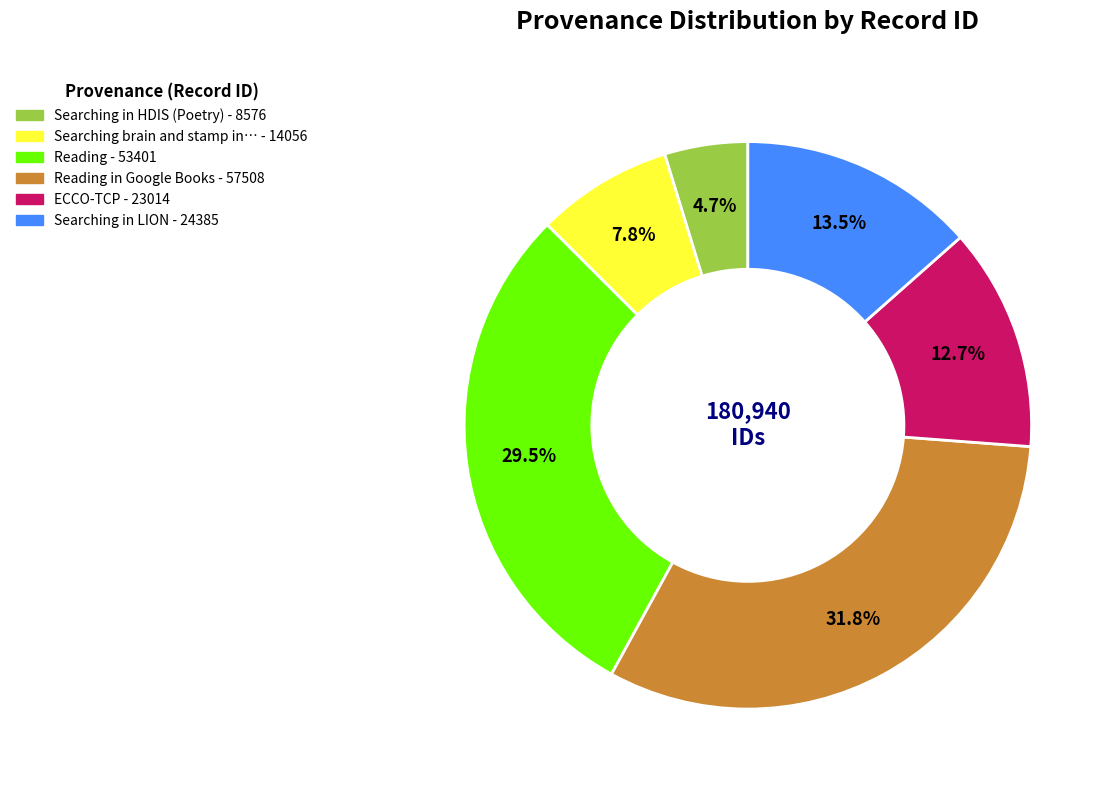

Is there a majority slice in this chart?

No